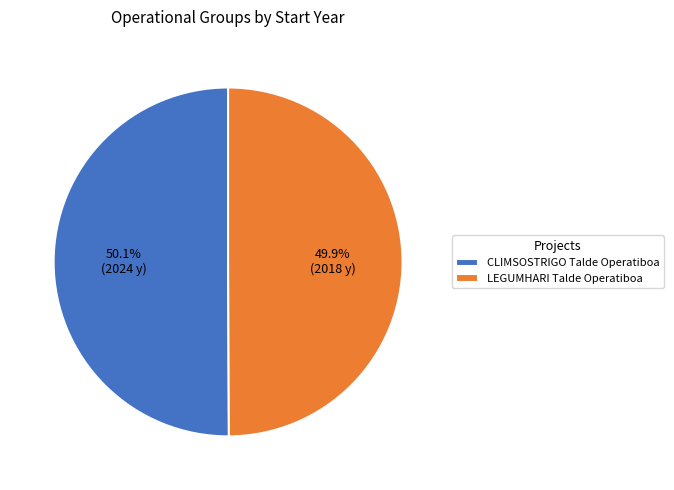

To the nearest percent, what is the combined percentage of CLIMSOSTRIGO Talde Operatiboa and LEGUMHARI Talde Operatiboa?

100%